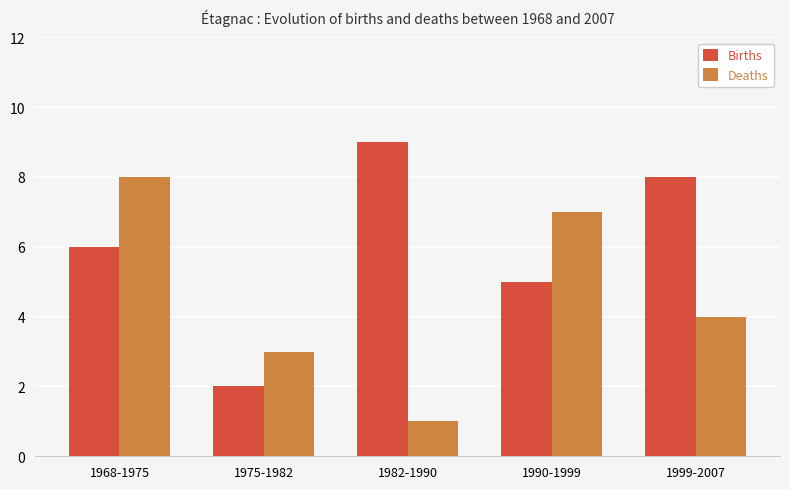

Is the value of Deaths at 1999-2007 greater than the value of Births at 1982-1990?

No